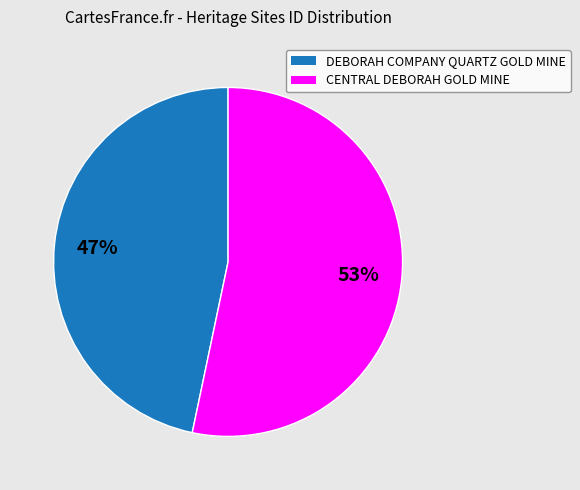

To the nearest percent, what is the combined percentage of CENTRAL DEBORAH GOLD MINE and DEBORAH COMPANY QUARTZ GOLD MINE?

100%